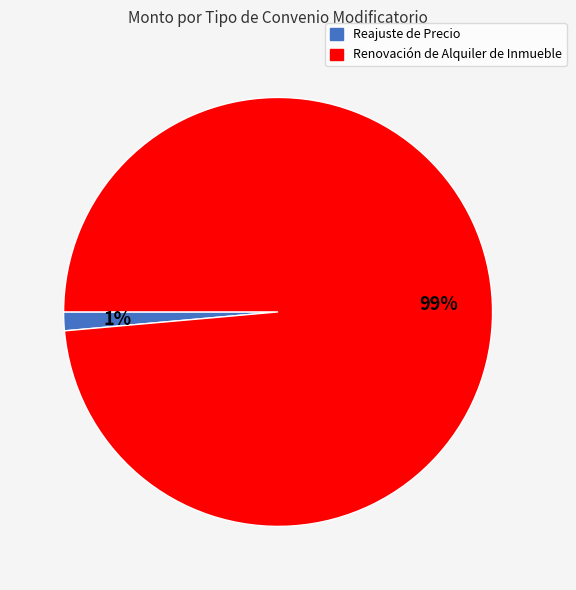

Which category has the biggest portion of the pie?

Renovación de Alquiler de Inmueble